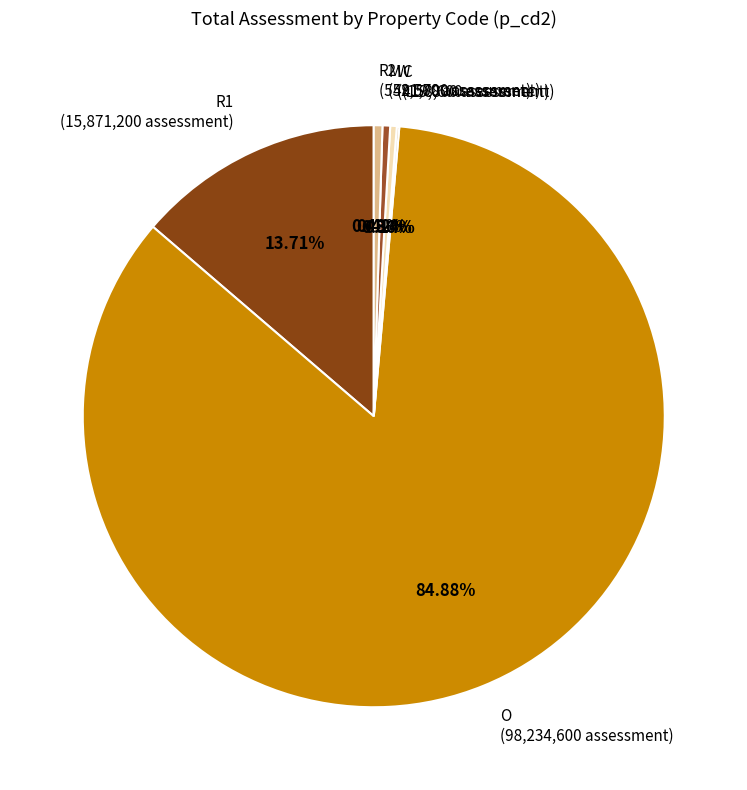

The O slice represents 95% of the pie. True or false?

False